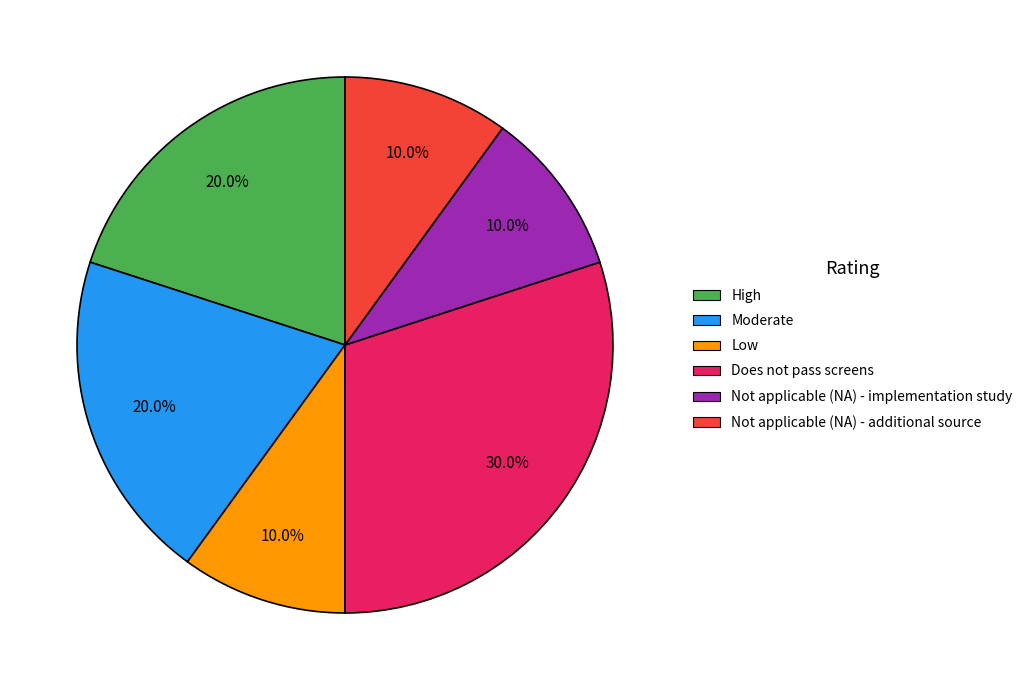

To the nearest percent, what is the combined percentage of Low and Moderate?

30%